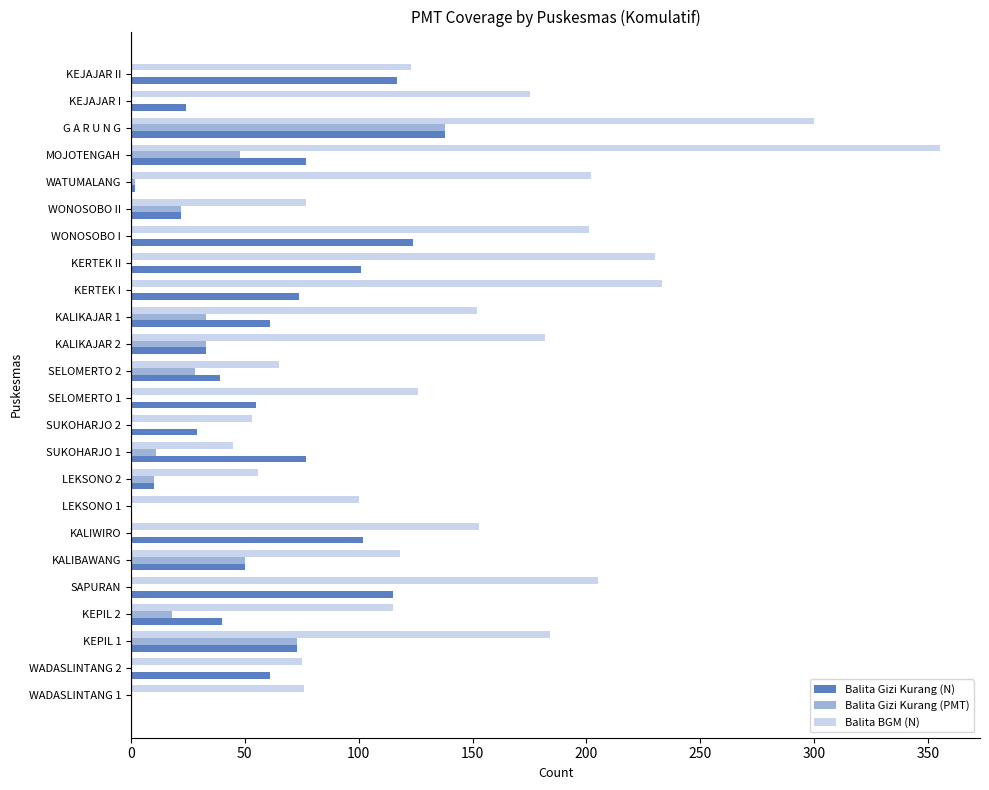

What is the sum of all Balita Gizi Kurang (PMT) values?

466